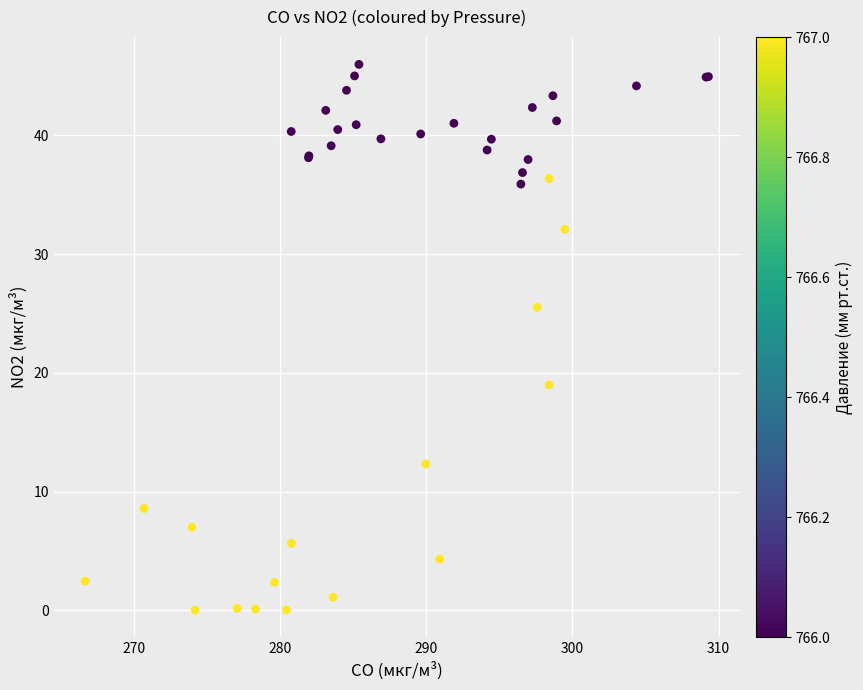

What Y value in the scatter plot is closest to 23?

25.5